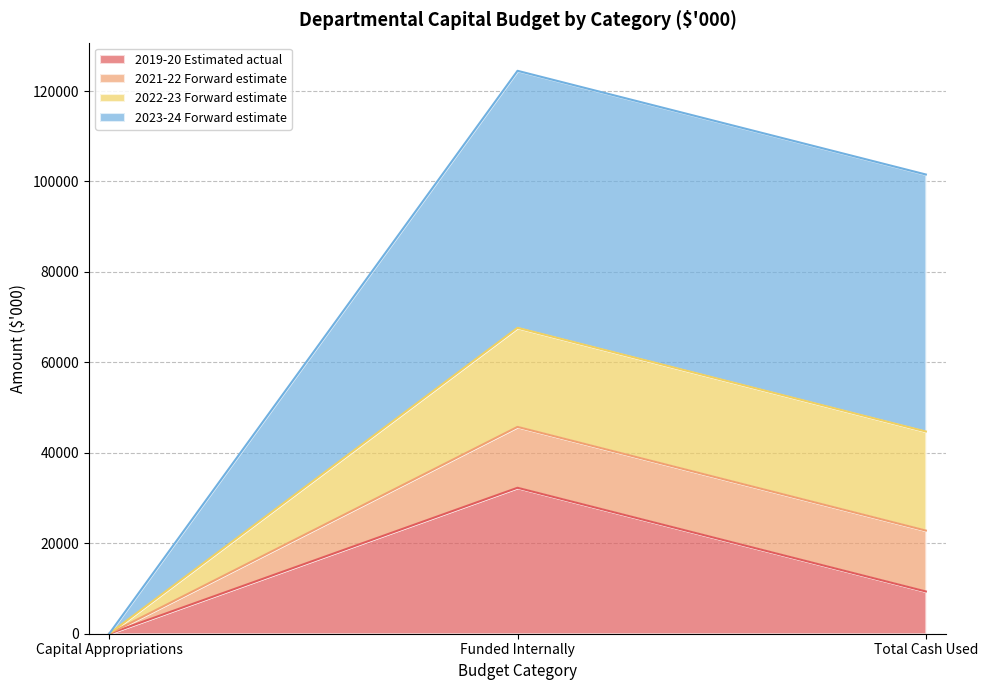

What is the label of the 3rd point from the right?

Capital Appropriations